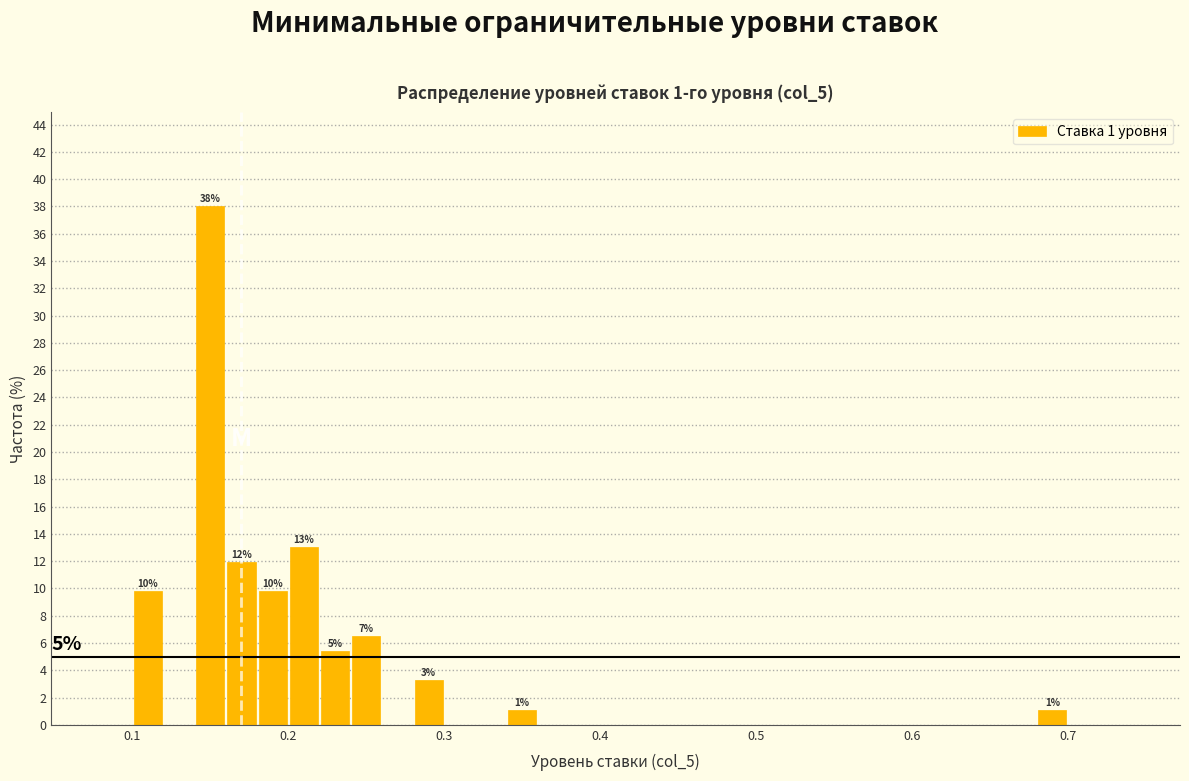

Read against the x-axis, roughly where is the centre of the tallest bar?

0.15